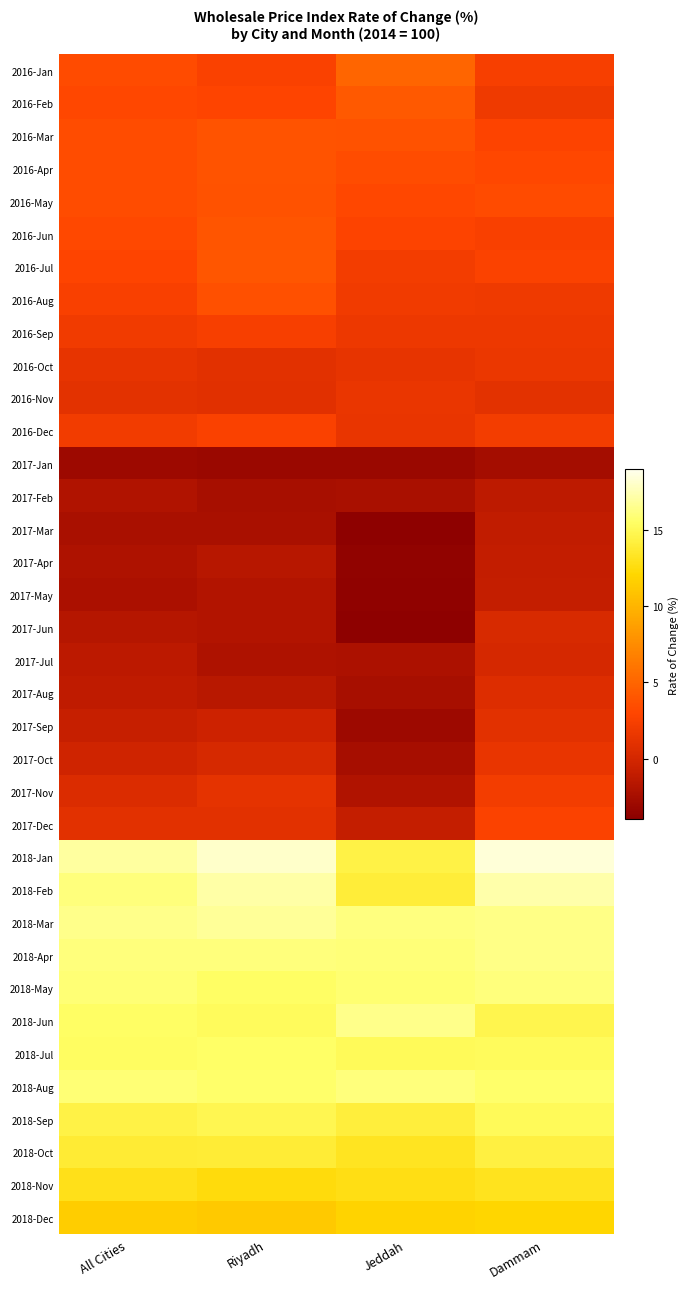

How many series are shown in this chart?

36